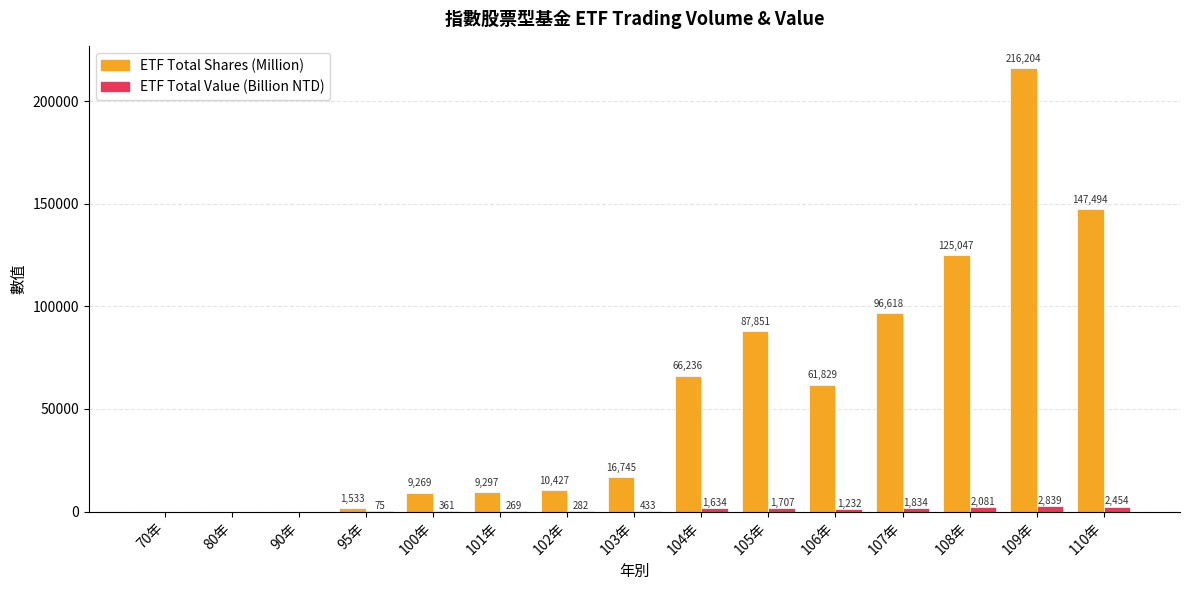

The value of ETF Total Shares (Million) at 103年 is 25452.9. True or false?

False